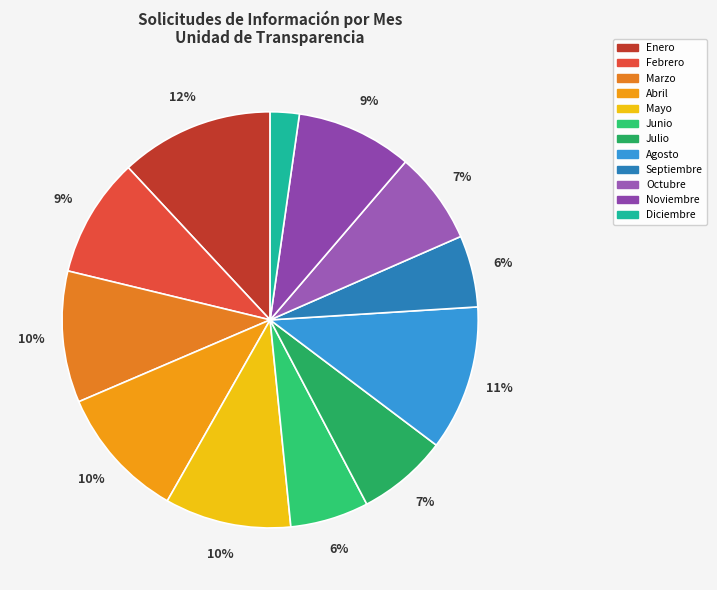

Between Noviembre and Mayo, which is larger?

Mayo